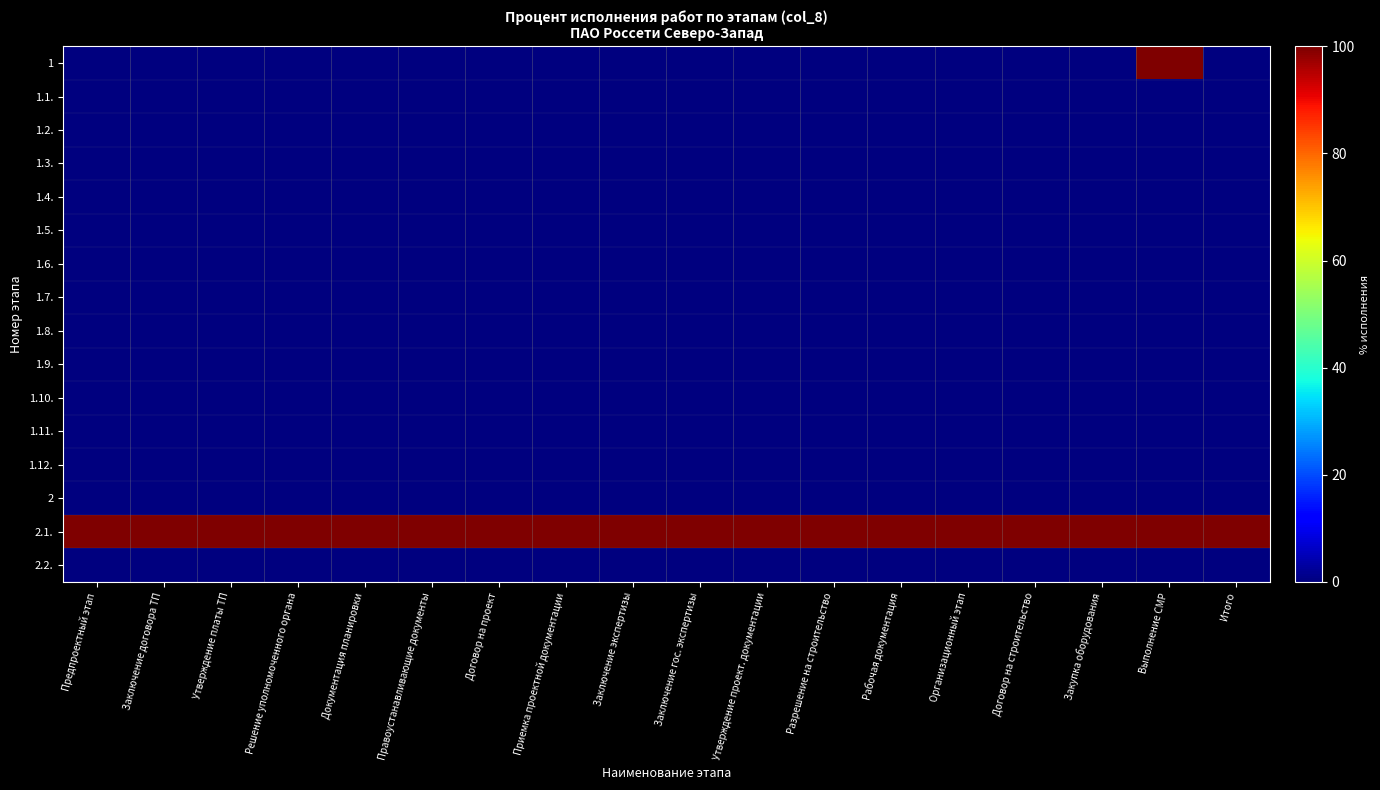

At which category is the sum across all series the highest?

Выполнение СМР